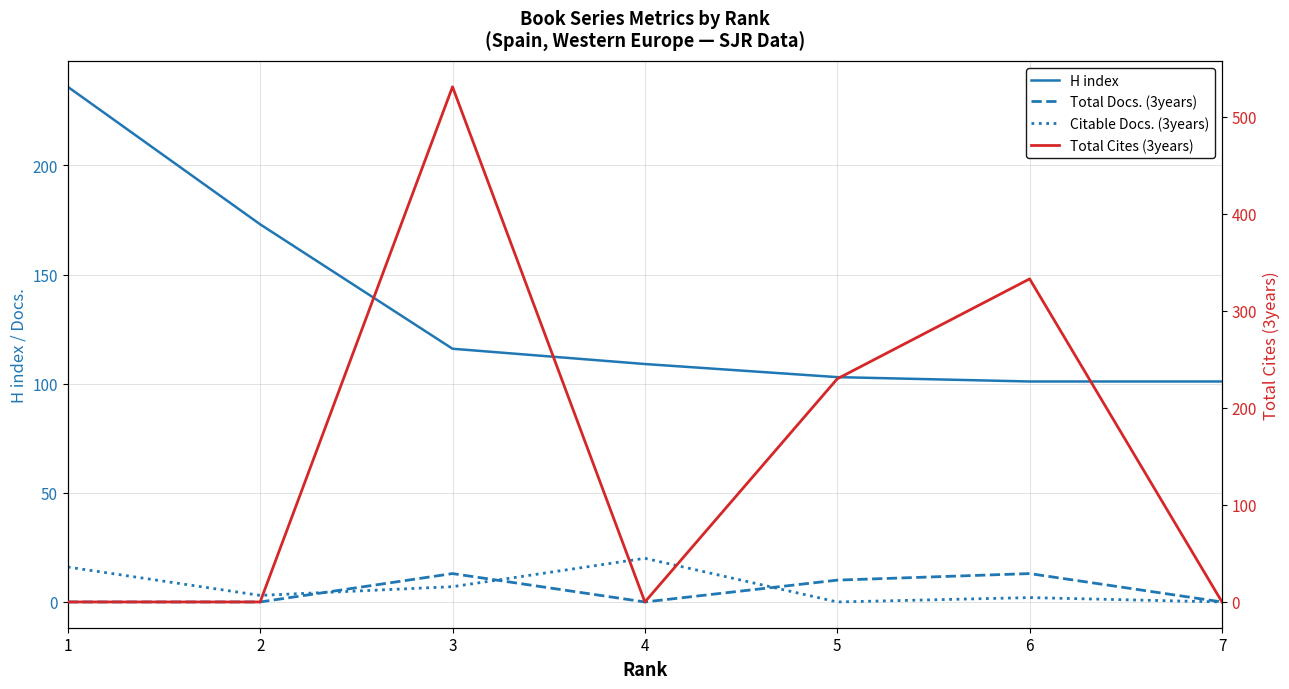

Count the Citable Docs. (3years) values in the range 0 to 16.

6